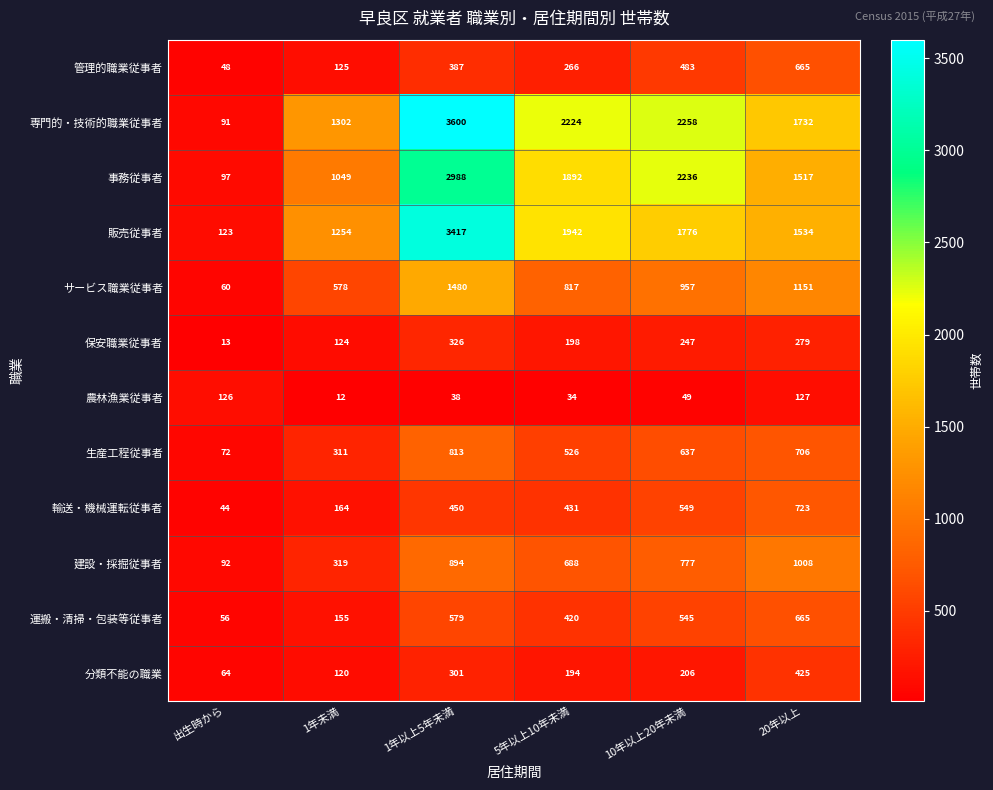

What is the difference between the second highest and minimum values in the 運搬・清掃・包装等従事者 series?

523